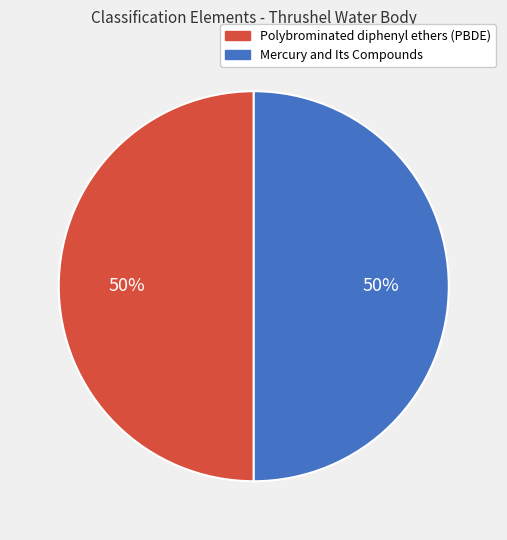

The Mercury and Its Compounds slice represents 36% of the pie. True or false?

False